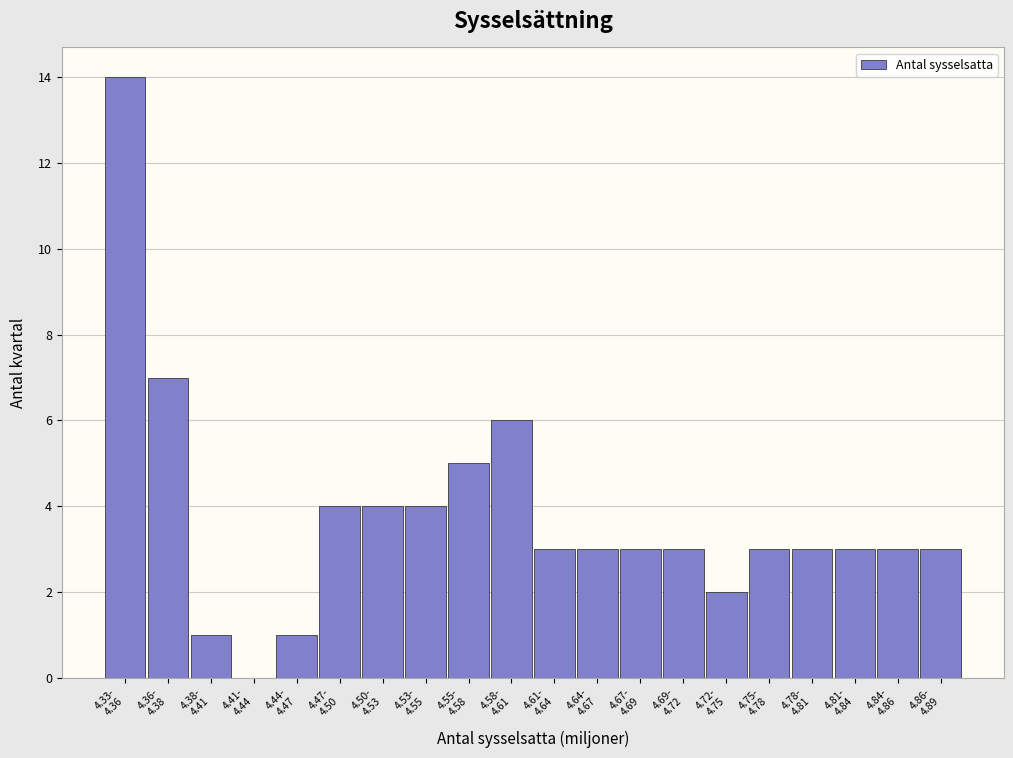

What is the greatest value displayed?

14